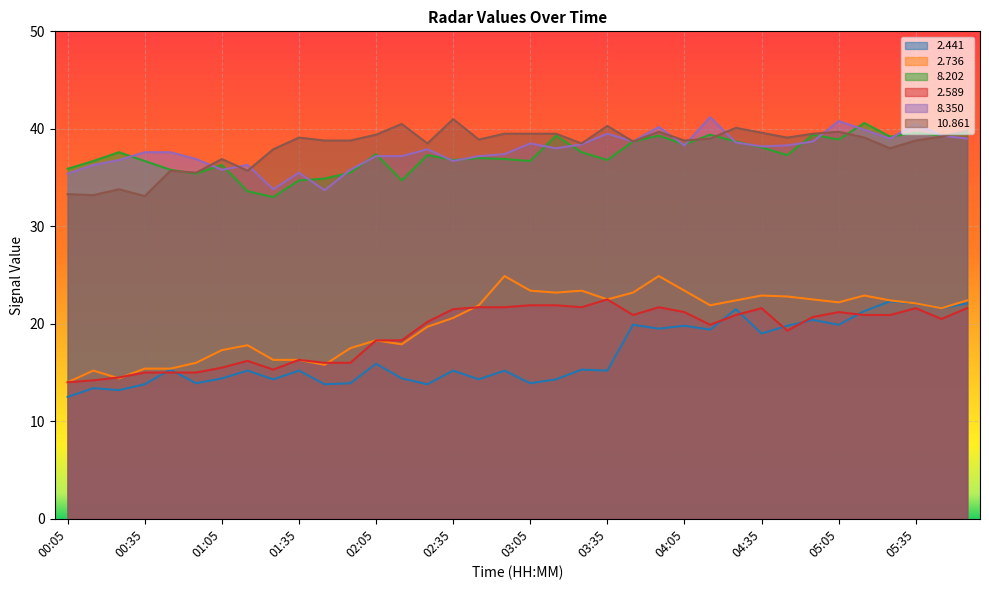

At which label does  10.861 first exceed 39?

01:35